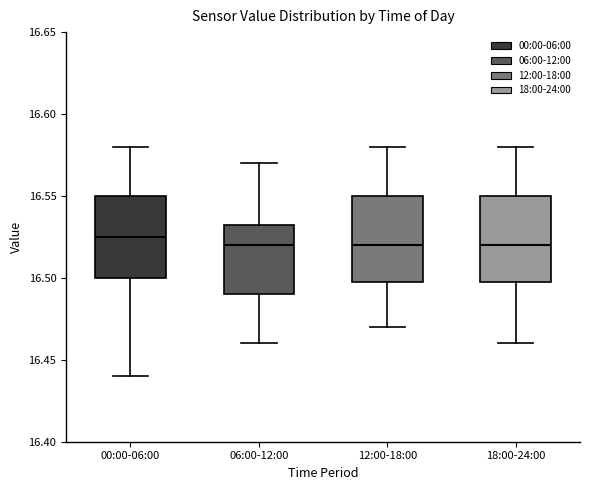

Reading left to right, transcribe this box plot: for each box, give where its median line is, the range the box spans, and where its two whiskers end, as read against the y-axis. The values are not printed on the chart, so give them approximately, as read against the axis.

00:00-06:00: median 16.525, box 16.500 to 16.550, whiskers 16.440 to 16.580
06:00-12:00: median 16.520, box 16.490 to 16.535, whiskers 16.460 to 16.570
12:00-18:00: median 16.520, box 16.500 to 16.550, whiskers 16.470 to 16.580
18:00-24:00: median 16.520, box 16.500 to 16.550, whiskers 16.460 to 16.580